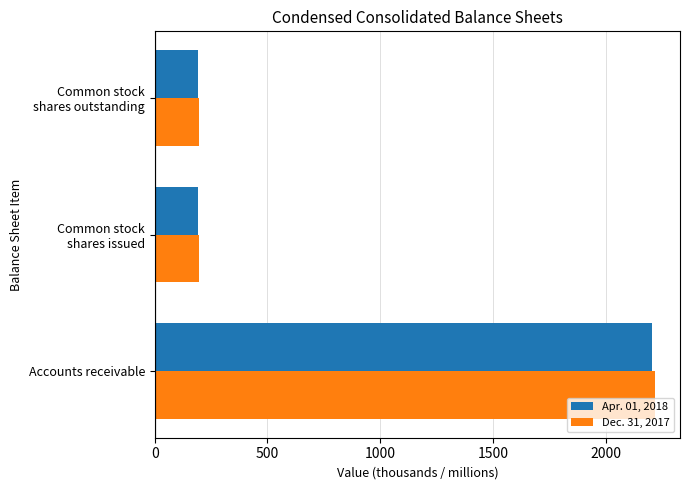

Which series has the widest spread of values?

Dec. 31, 2017